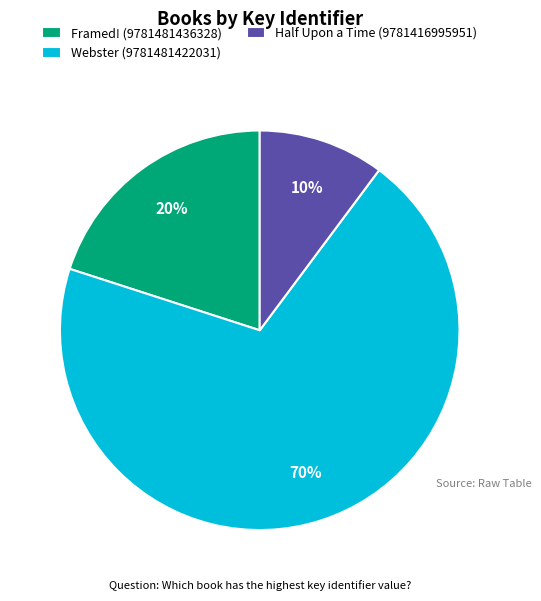

To the nearest percent, what is the average slice percentage?

33%